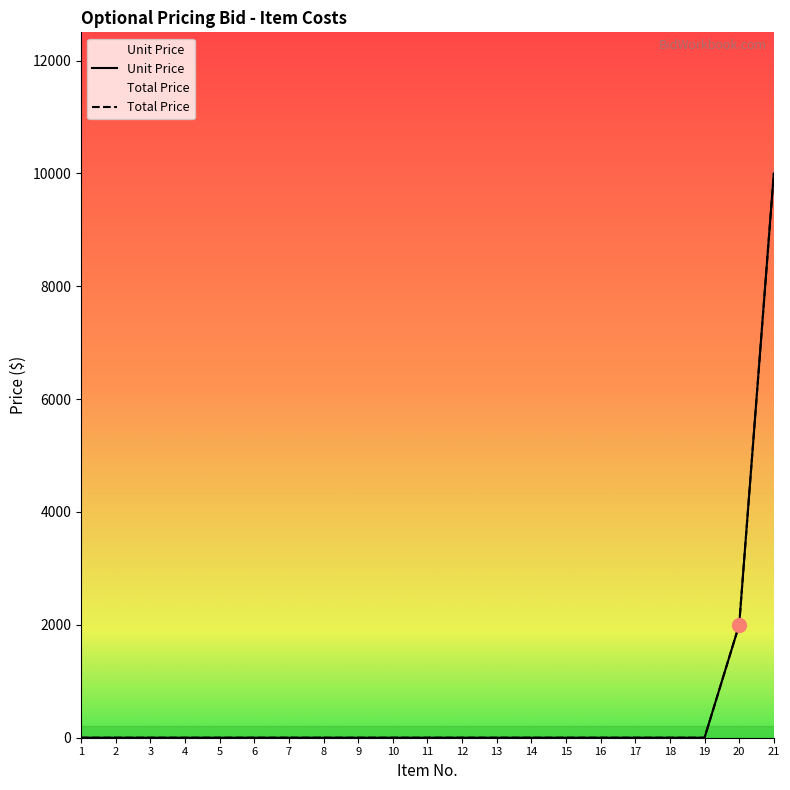

True or false: Unit Price has more than 1 interior local peaks.

False